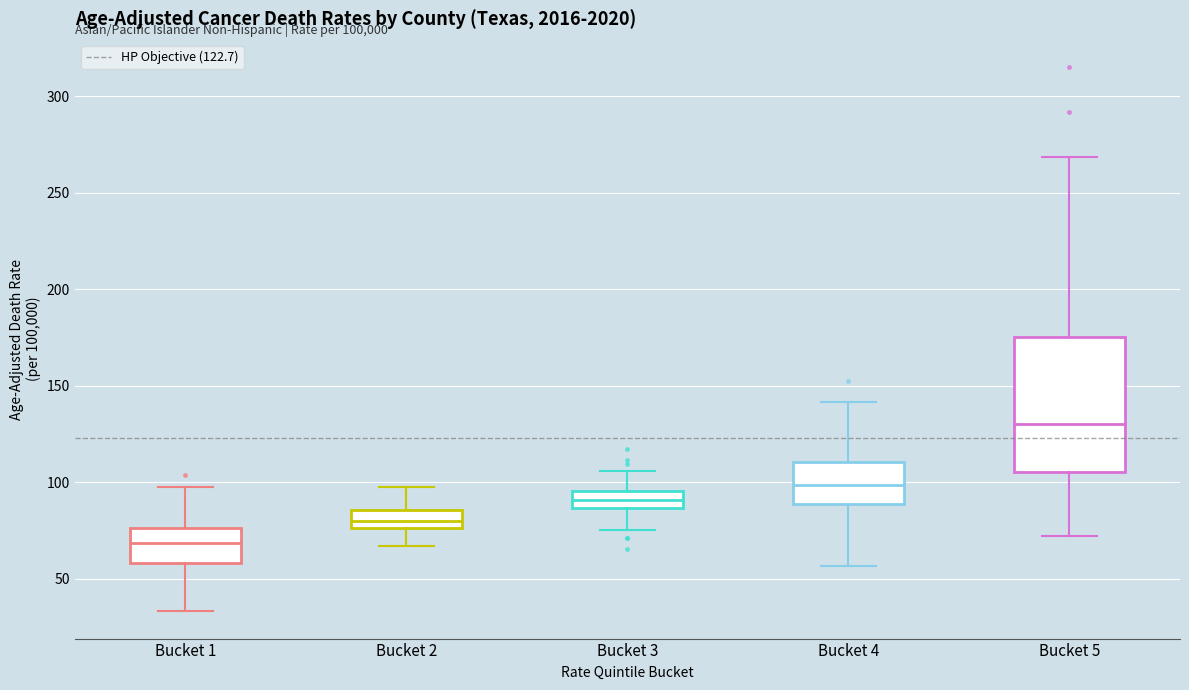

Which box's median line is the lowest?

Bucket 1